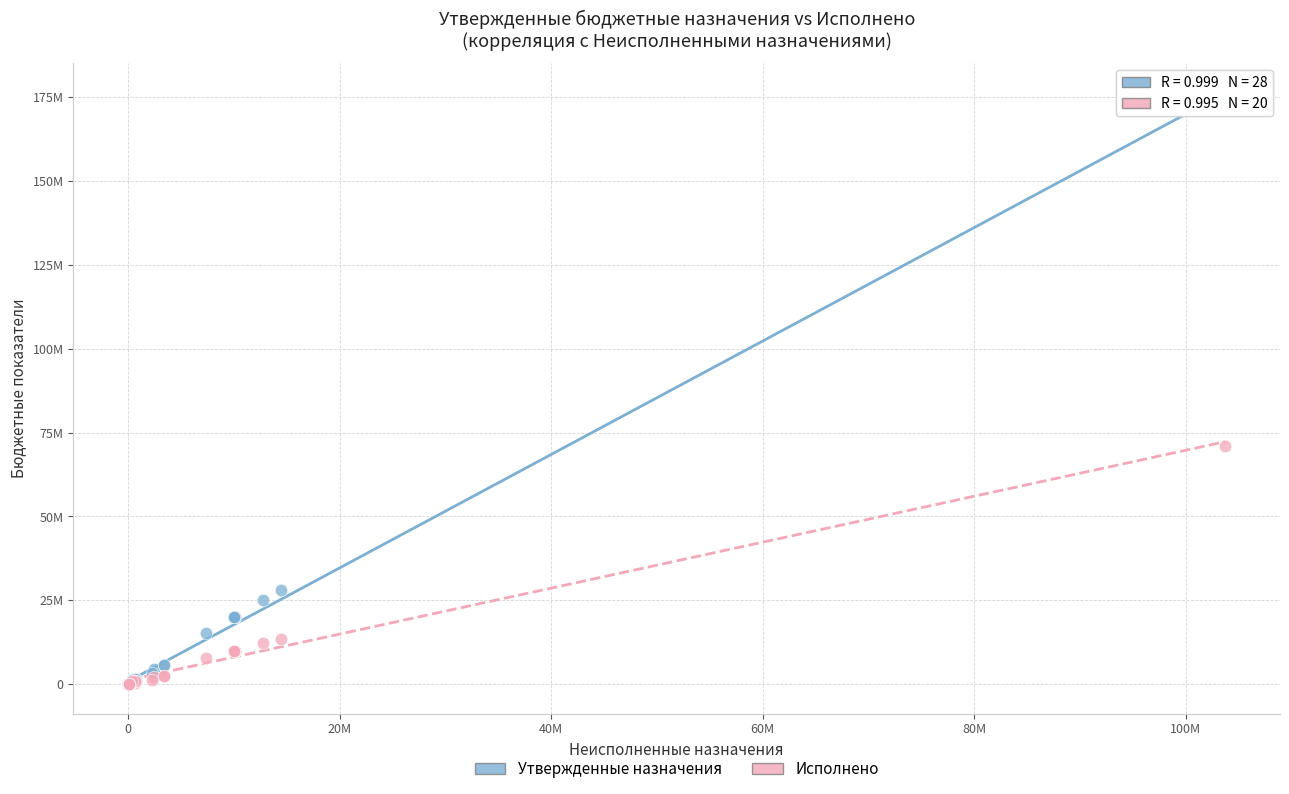

What are all the series names shown in the legend?

Утвержденные назначения, Исполнено